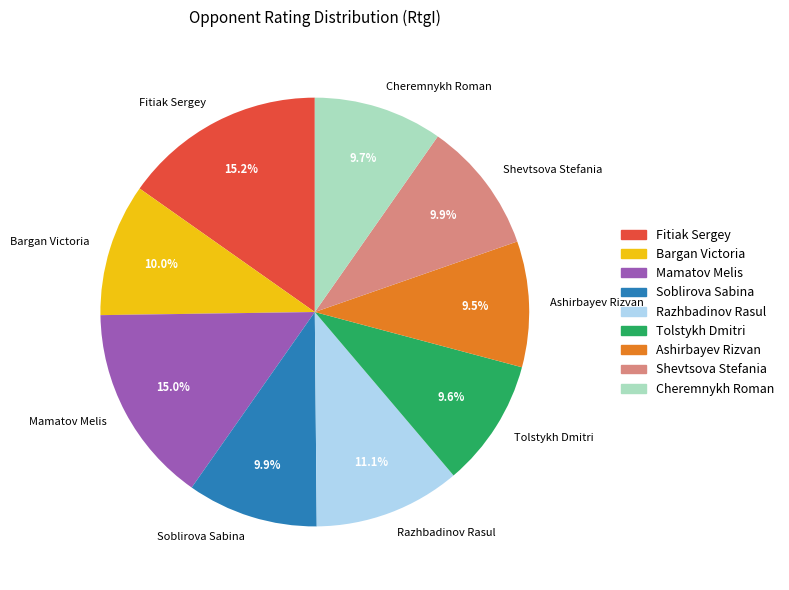

Does any single category account for the majority?

No